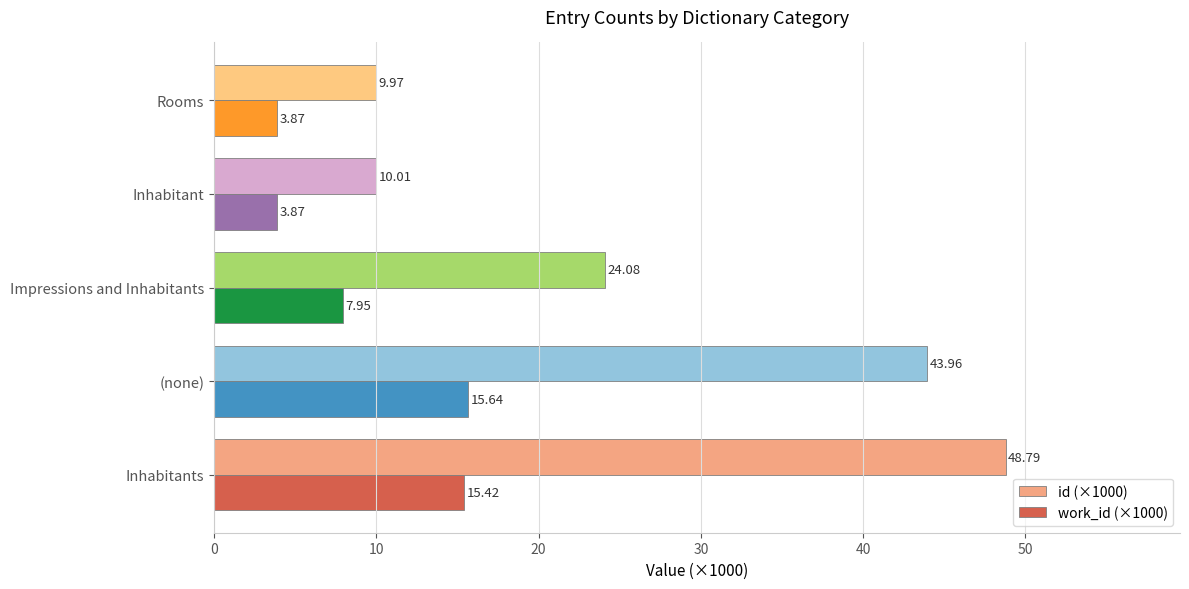

What are all the series names shown in the legend?

id (×1000), work_id (×1000)